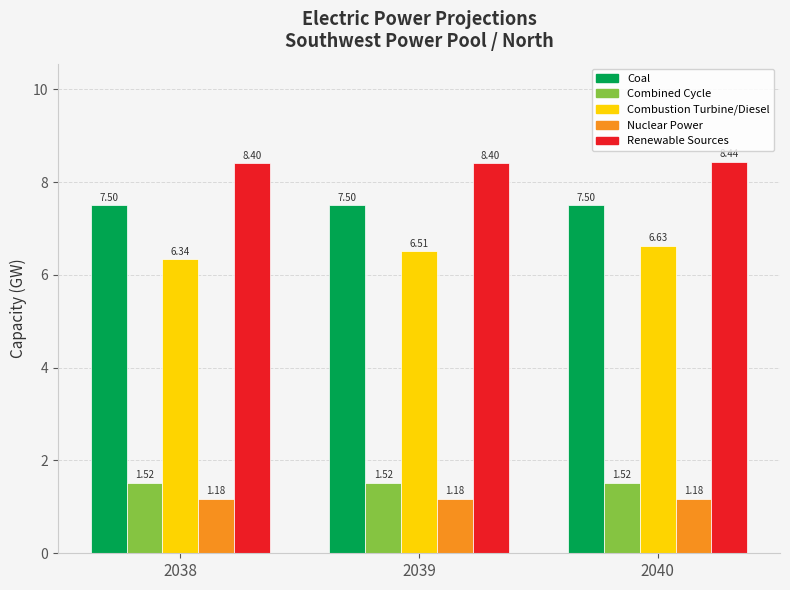

The value of Nuclear Power at 2040 is 0.6. True or false?

False